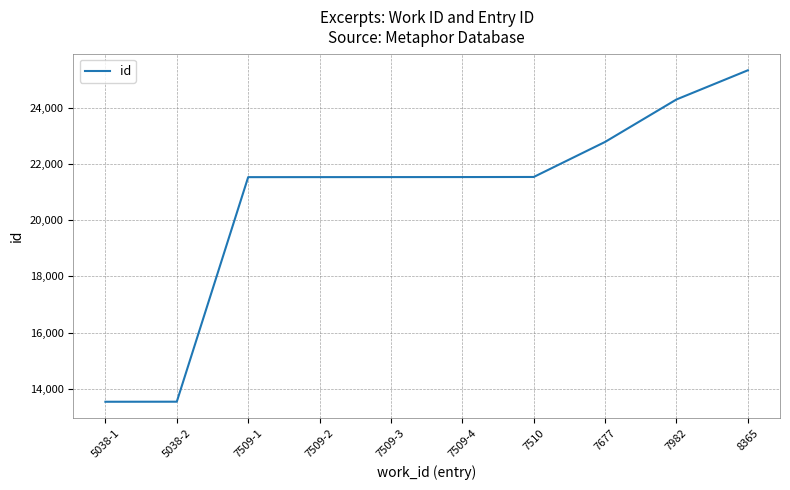

What is the sum of all values?

207106